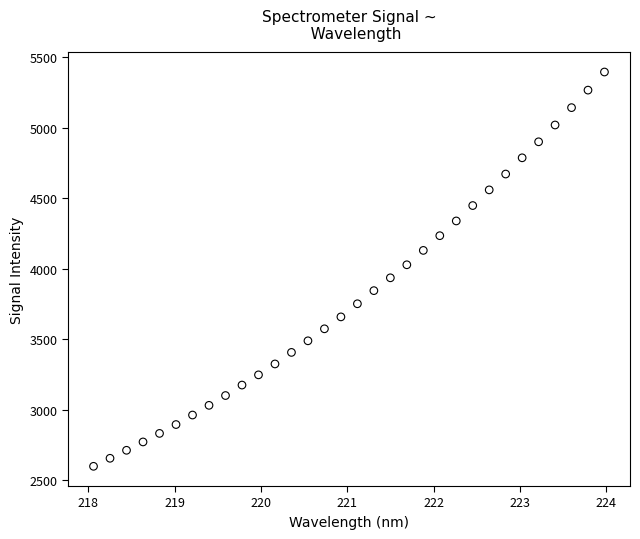

What is the range of Y values (max minus min)?

2794.1